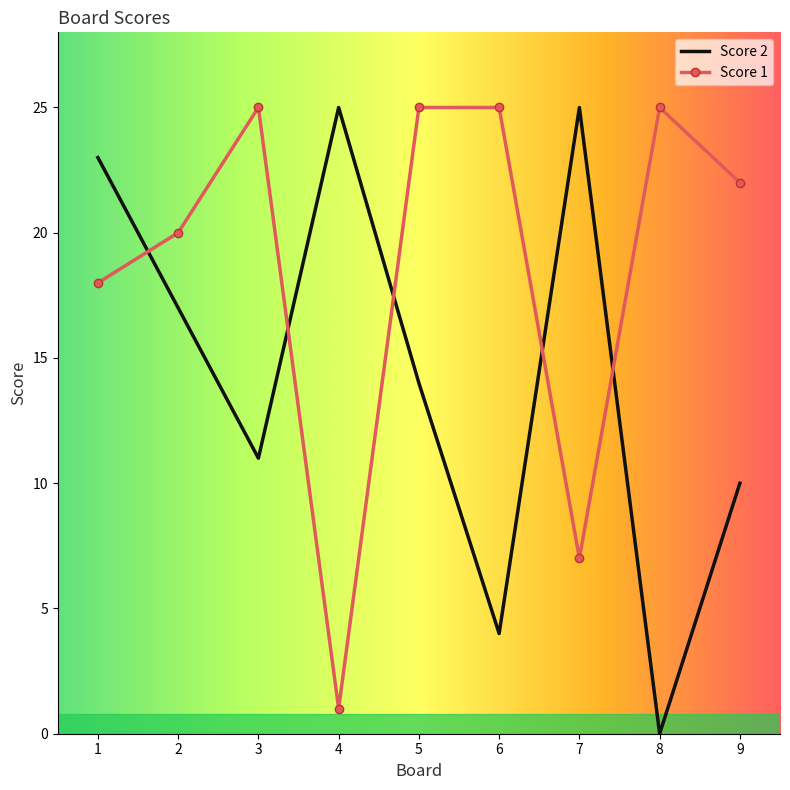

Is it true that Score 1 equals 3 at 7?

False